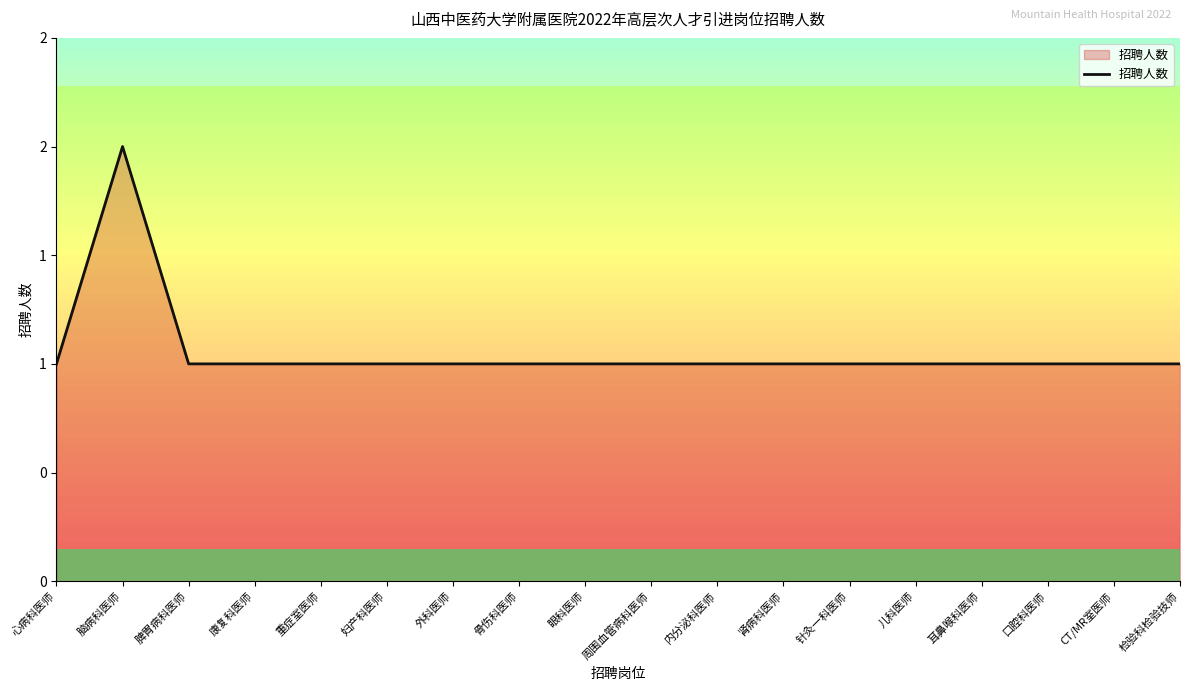

List the labels in order of value, smallest first.

心病科医师, 脾胃病科医师, 康复科医师, 重症室医师, 妇产科医师, 外科医师, 骨伤科医师, 眼科医师, 周围血管病科医师, 内分泌科医师, 肾病科医师, 针灸一科医师, 儿科医师, 耳鼻喉科医师, 口腔科医师, CT/MR室医师, 检验科检验技师, 脑病科医师